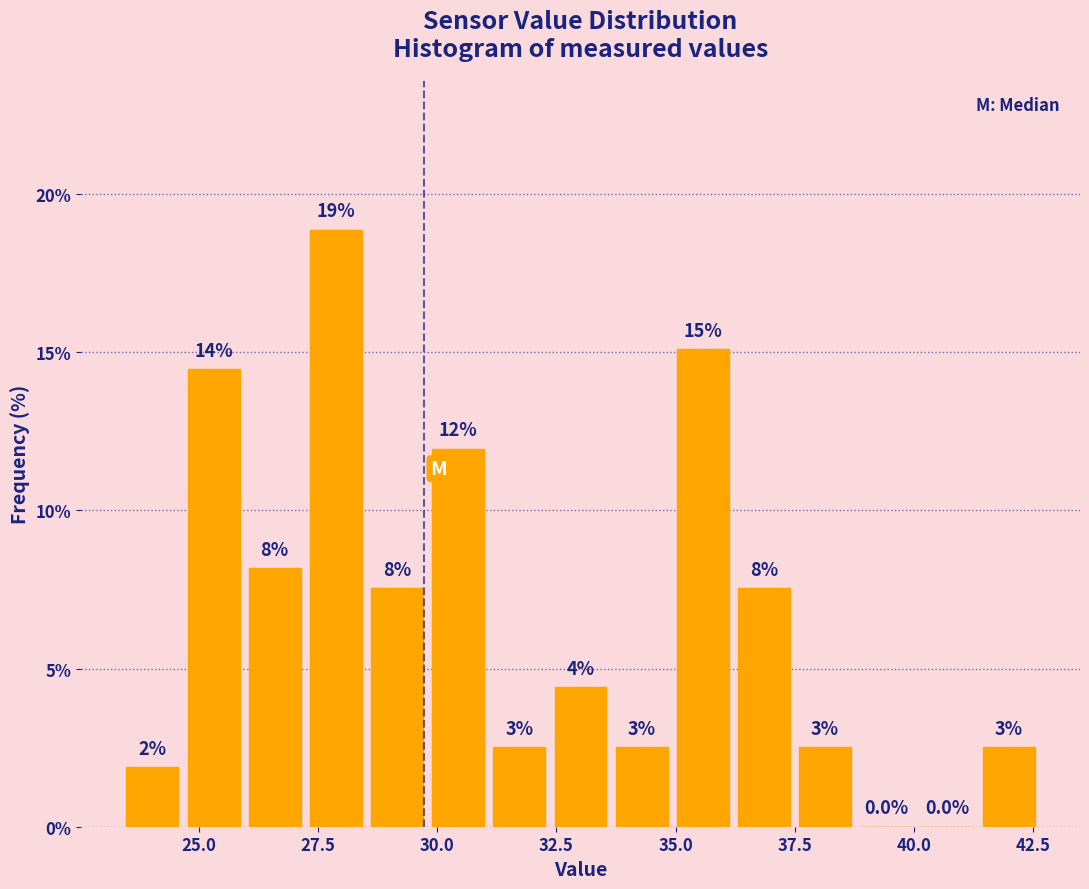

Around what value on the x-axis is the tallest bar? Give the approximate position of its centre, as read against the axis.

28.0